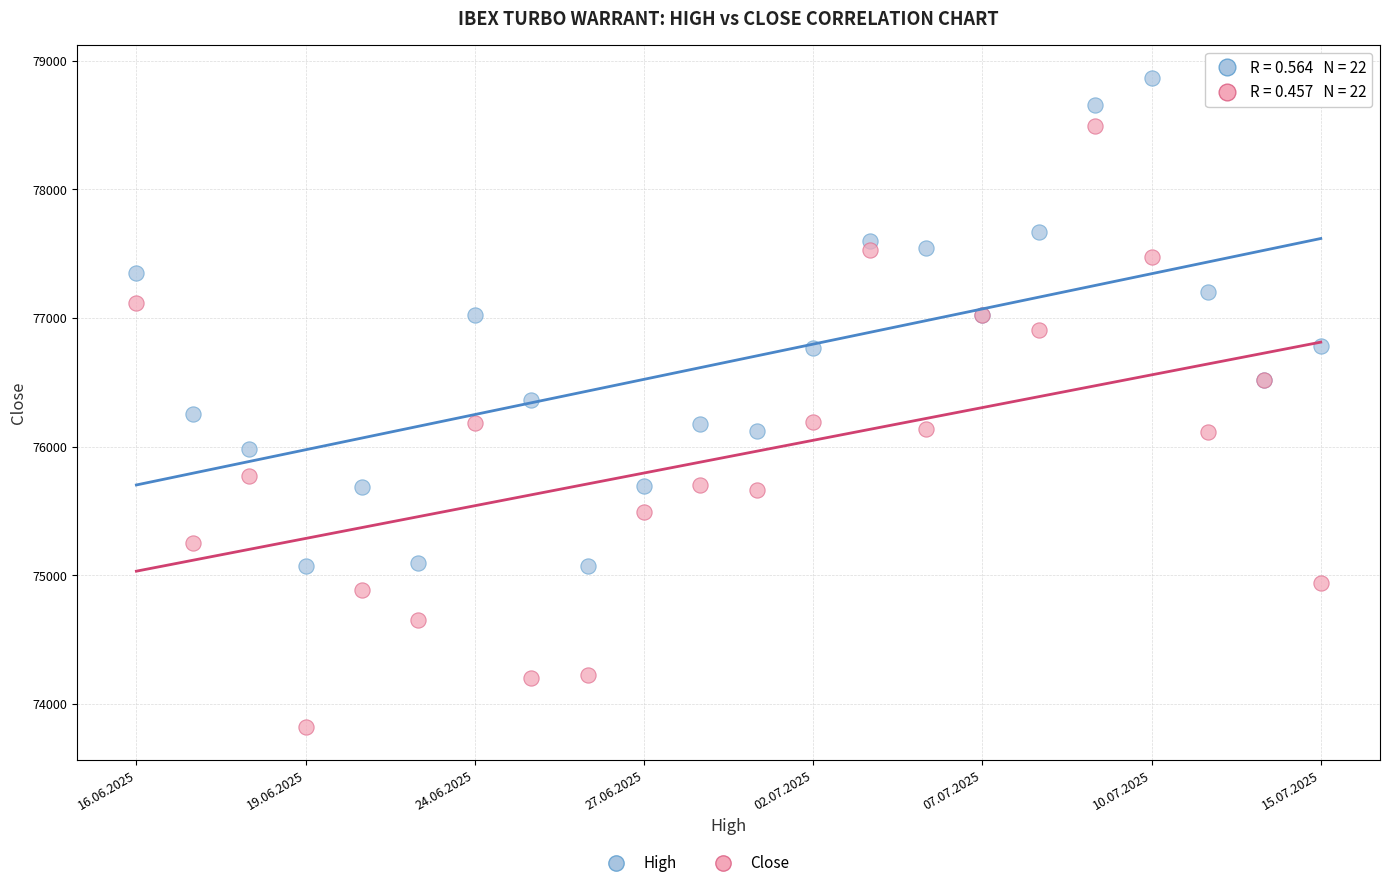

Which series has the largest Y range (max minus min)?

Close